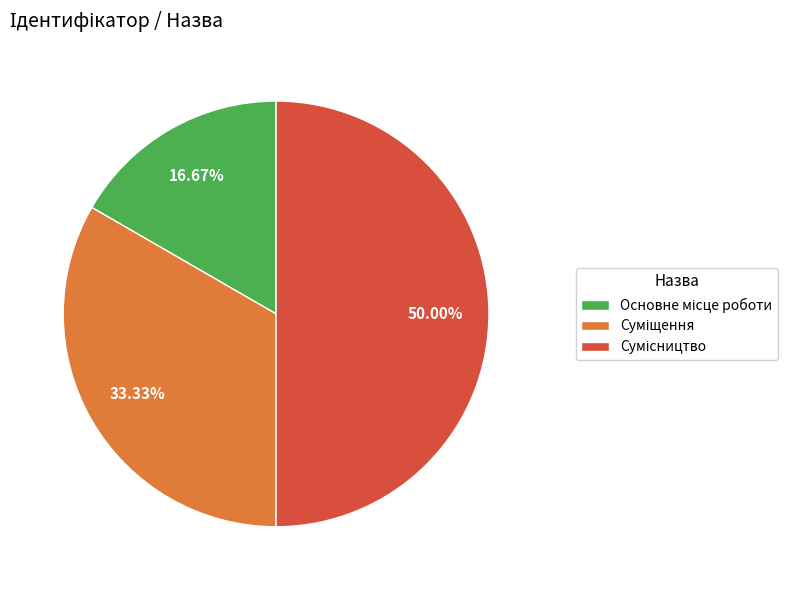

What is the change in value from Суміщення to Сумісництво?

+1